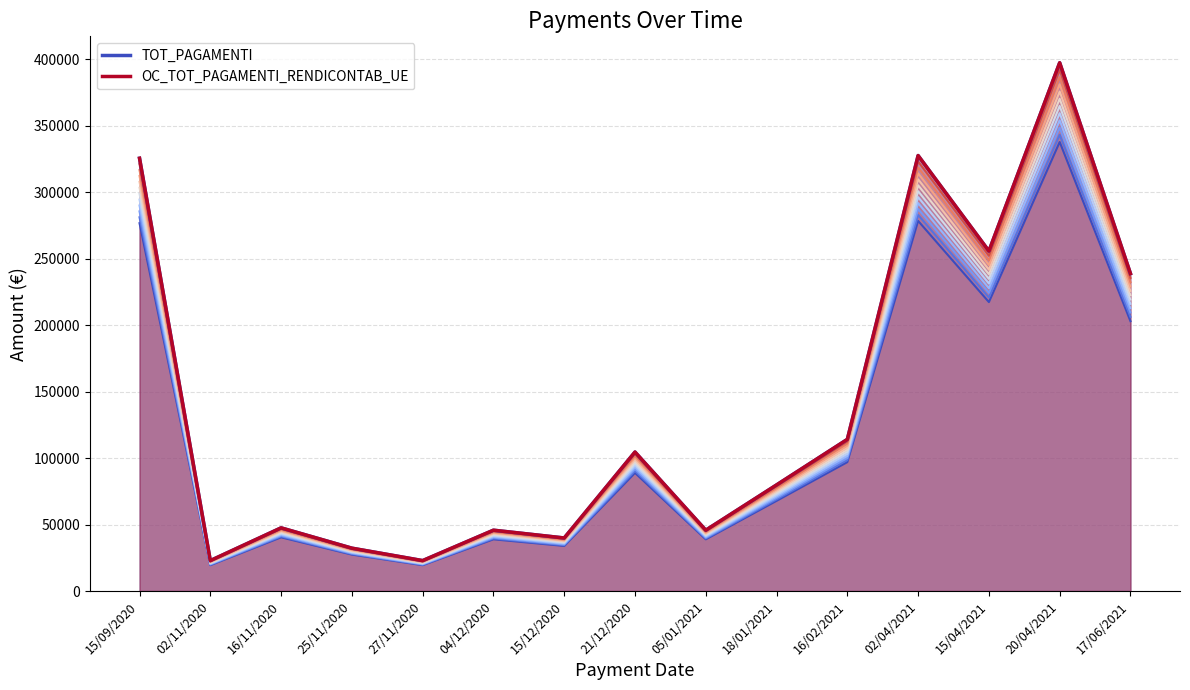

The value of OC_TOT_PAGAMENTI_RENDICONTAB_UE at 20/04/2021 is 397292.1. True or false?

True